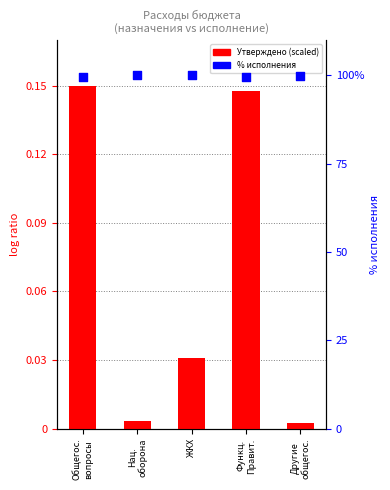

Which series has the largest total across all categories?

% исполнения